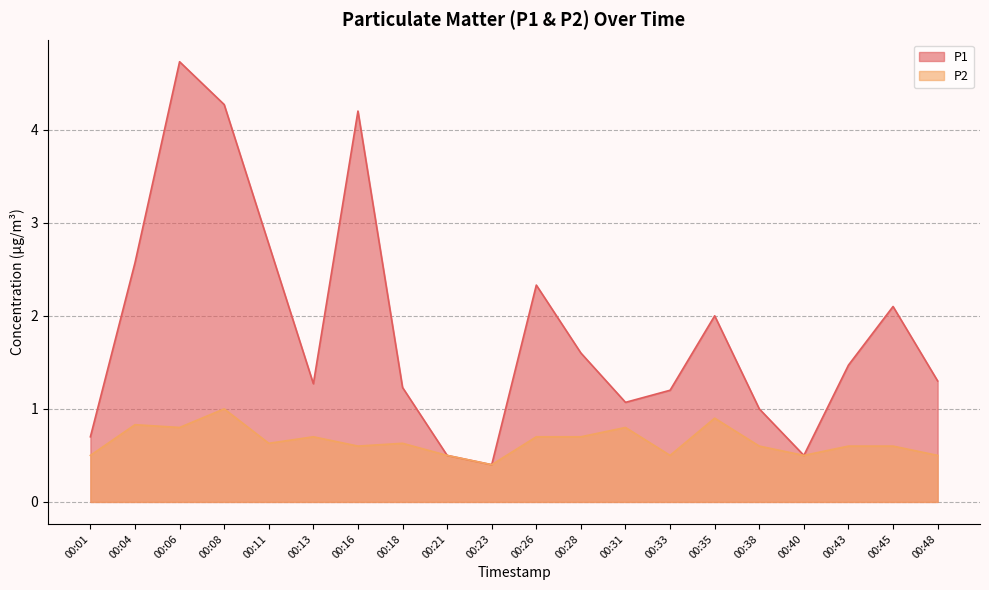

True or false: P2 and P1 cross at least once.

False